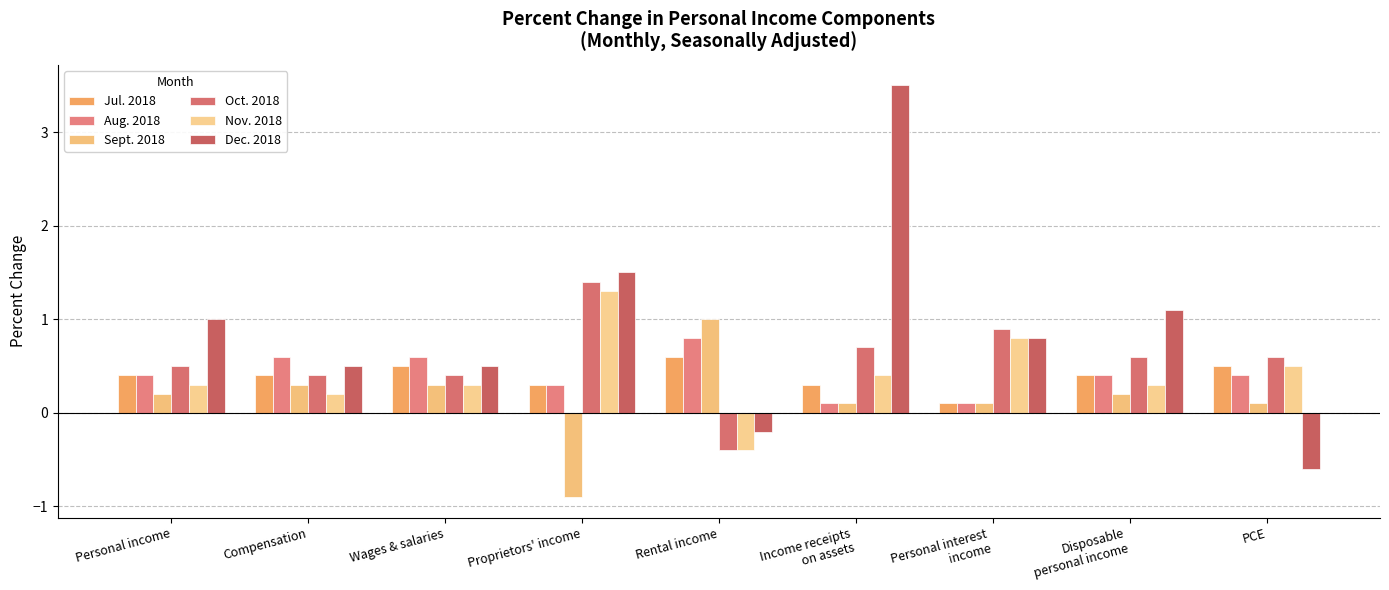

Rank the series at Personal interest
income from lowest to highest value.

Jul. 2018, Aug. 2018, Sept. 2018, Nov. 2018, Dec. 2018, Oct. 2018